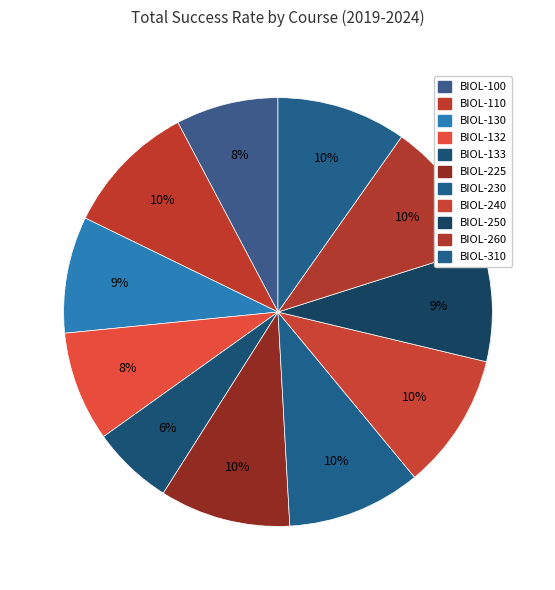

Which slice is the smallest?

BIOL-133